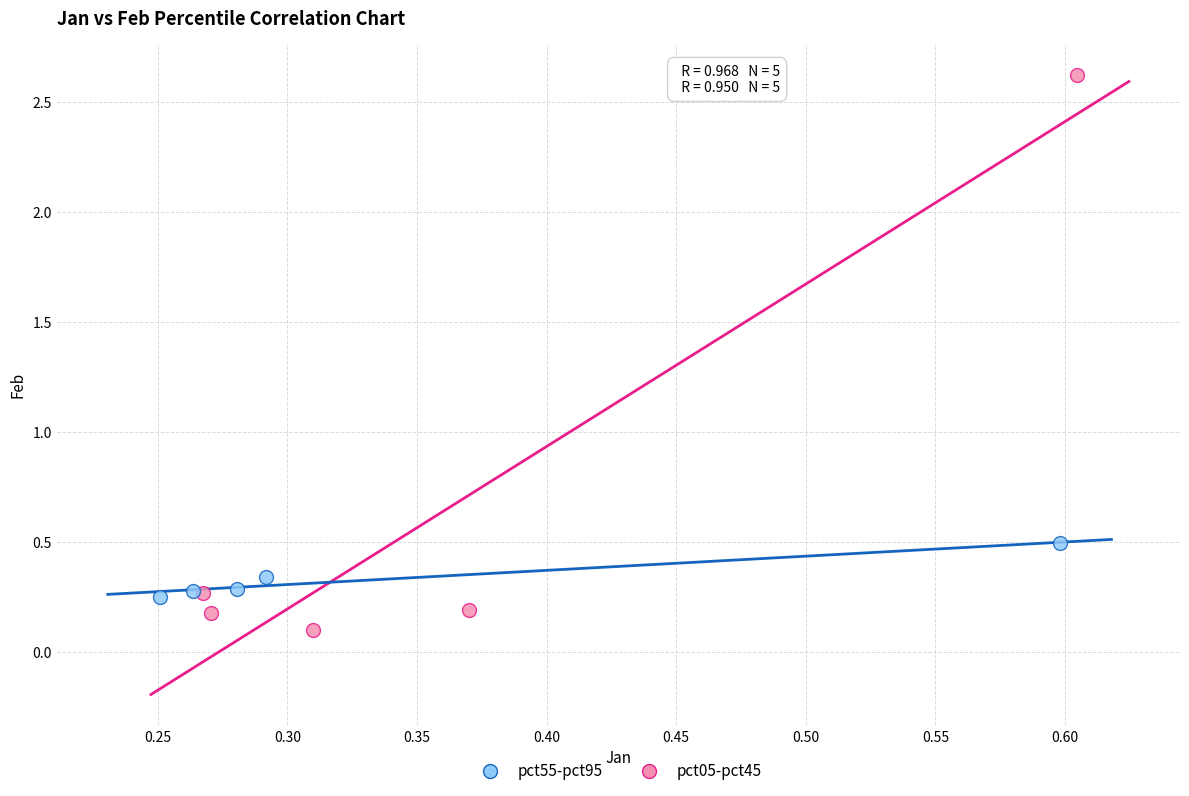

What are all the series names shown in the legend?

pct55-pct95, pct05-pct45